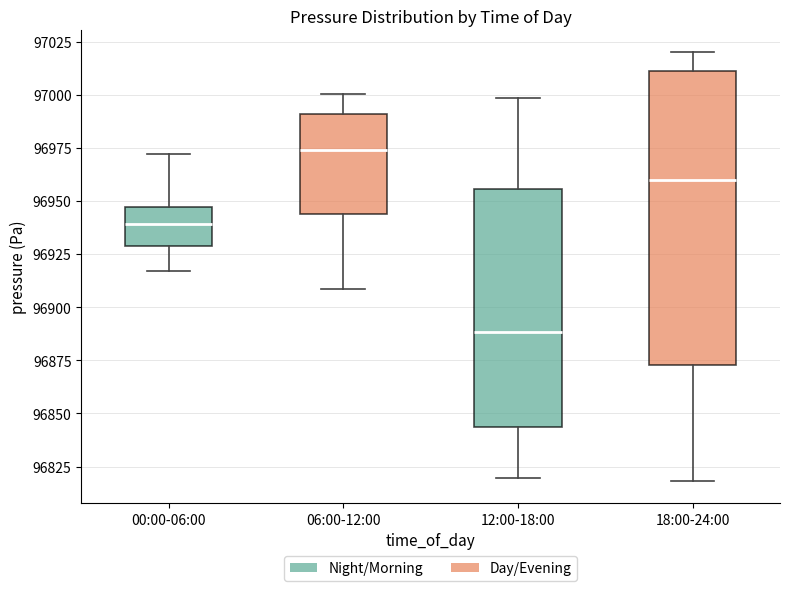

Reading left to right, read every box against the y-axis: the position of its median line, the range the box covers, and the ends of its whiskers. The values are not printed on the chart, so give them approximately, as read against the axis.

00:00-06:00: median 96940, box 96930 to 96945, whiskers 96915 to 96970
06:00-12:00: median 96975, box 96945 to 96990, whiskers 96910 to 97000
12:00-18:00: median 96890, box 96845 to 96955, whiskers 96820 to 97000
18:00-24:00: median 96960, box 96875 to 97010, whiskers 96820 to 97020